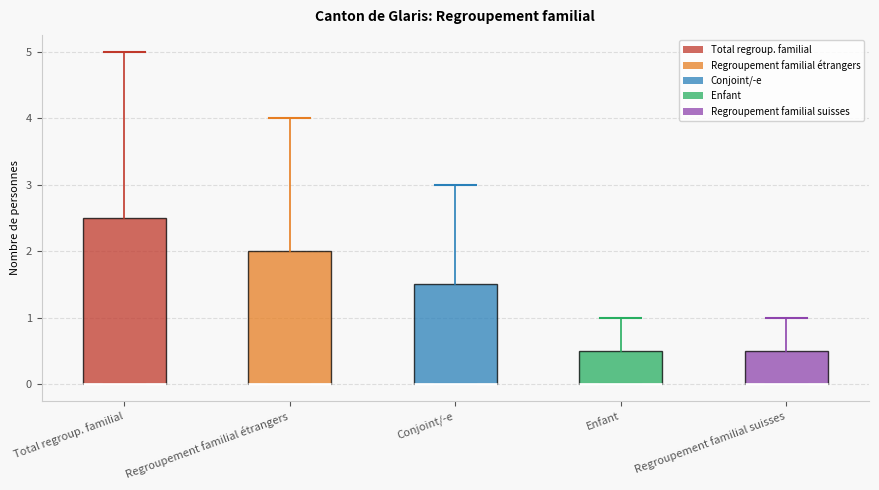

Reading left to right, transcribe this box plot: for each box, give where its median line is, the range the box spans, and where its two whiskers end, as read against the y-axis. The values are not printed on the chart, so give them approximately, as read against the axis.

Total regroup. familial: median 0.0 (drawn on the box's lower edge), box 0.0 to 2.5, whiskers 0.0 to 5.0
Regroupement familial étrangers: median 0.0 (drawn on the box's lower edge), box 0.0 to 2.0, whiskers 0.0 to 4.0
Conjoint/-e: median 0.0 (drawn on the box's lower edge), box 0.0 to 1.5, whiskers 0.0 to 3.0
Enfant: median 0.0 (drawn on the box's lower edge), box 0.0 to 0.5, whiskers 0.0 to 1.0
Regroupement familial suisses: median 0.0 (drawn on the box's lower edge), box 0.0 to 0.5, whiskers 0.0 to 1.0